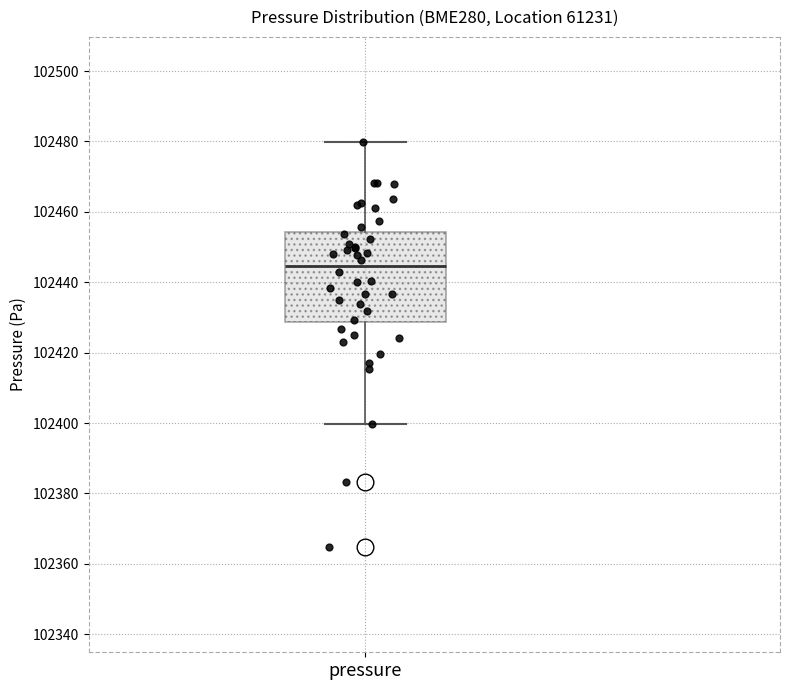

Where does the lower whisker of the box for pressure end on the y-axis? The values are not printed on the chart, so give them approximately, as read against the axis.

102400